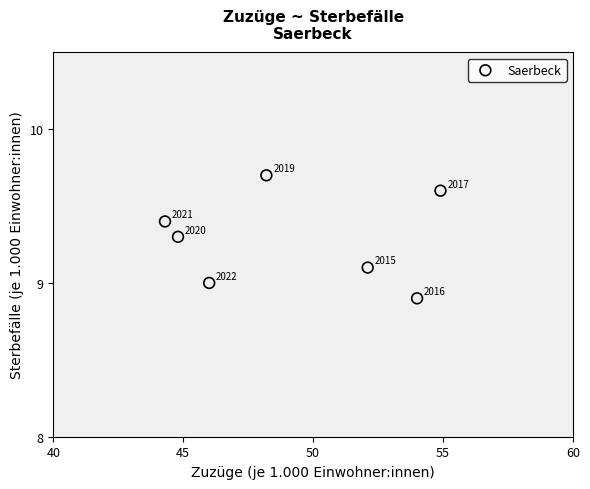

What is the range of Y values (max minus min)?

0.8